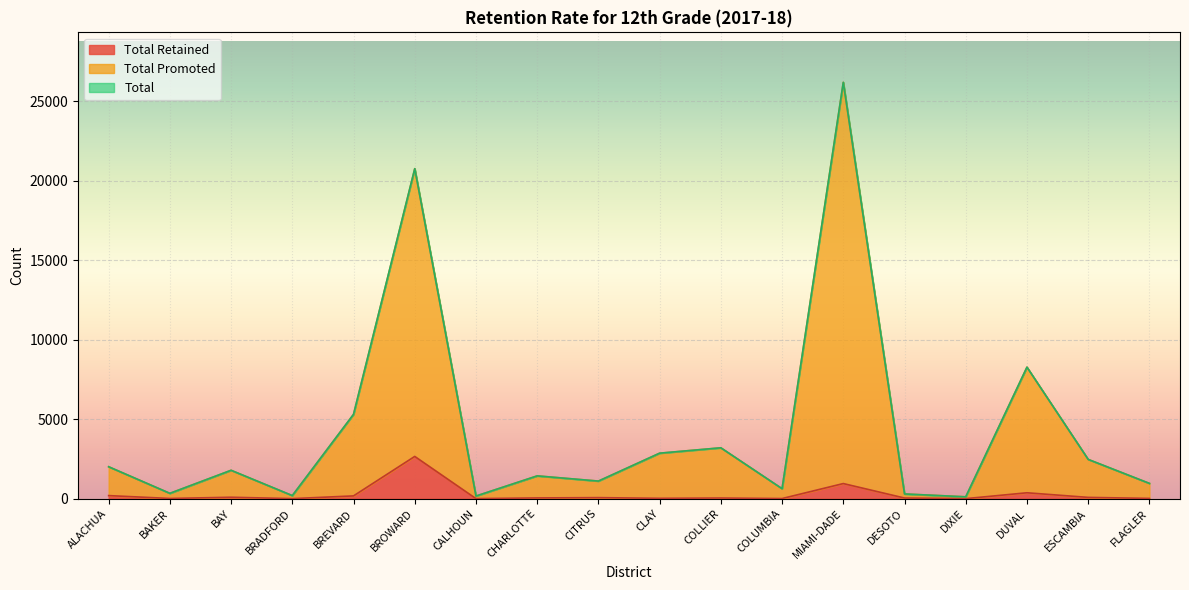

At which category is the sum across all series the highest?

MIAMI-DADE